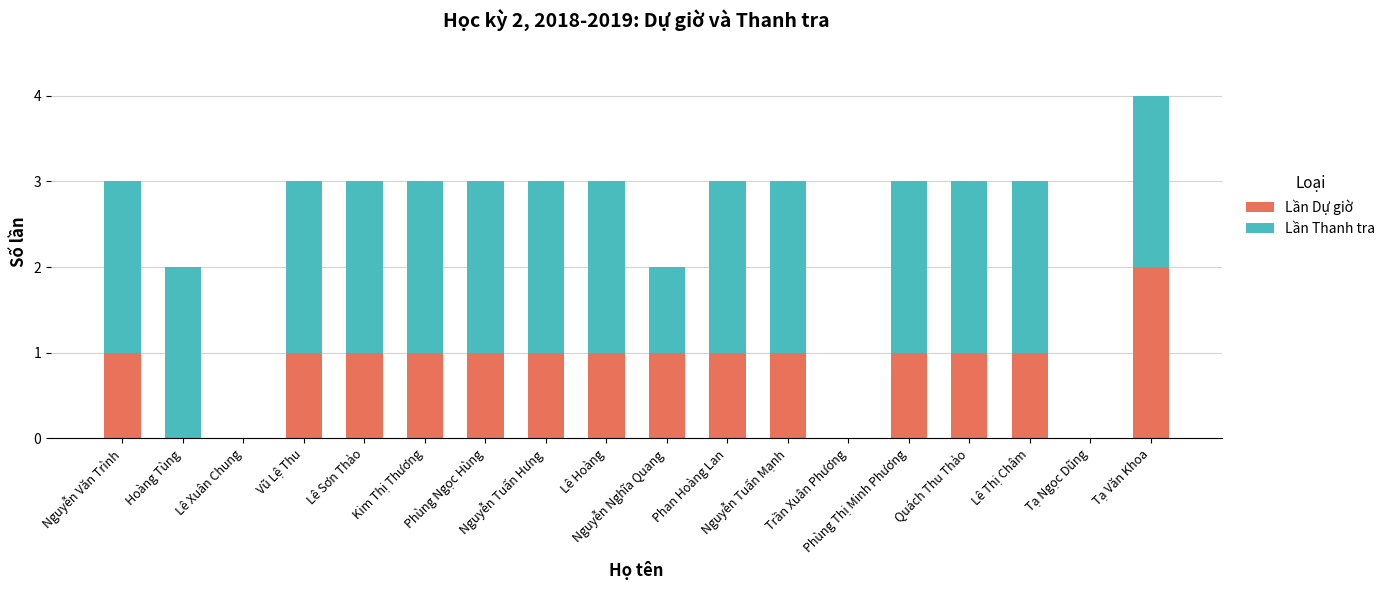

Does the chart contain stacked bars?

Yes